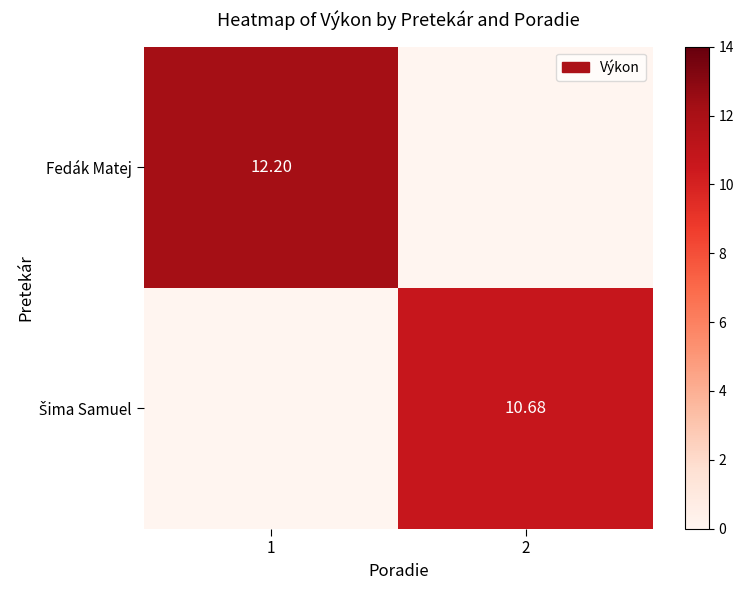

What is the difference between the Fedák Matej values at 1 and 2?

12.2